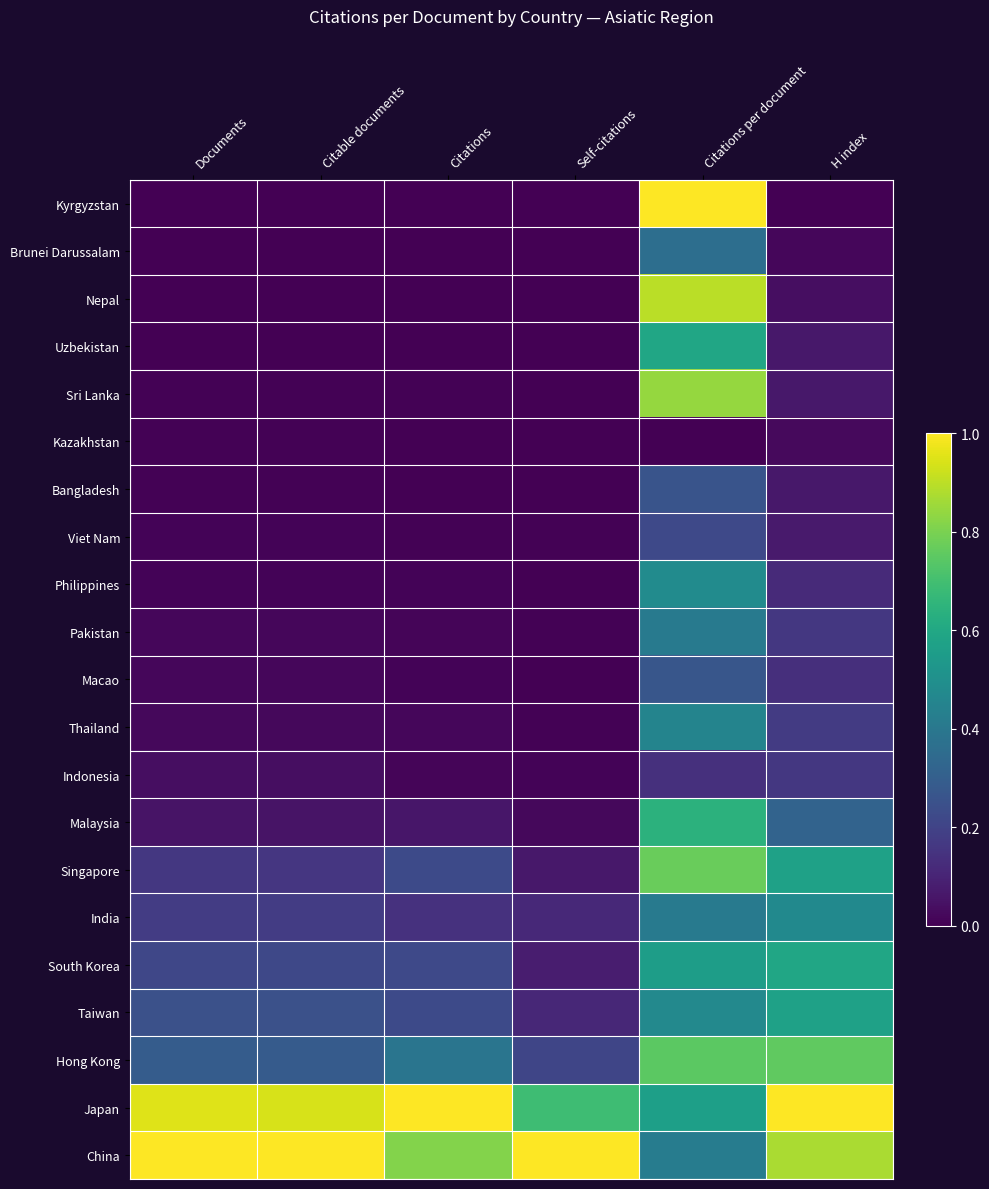

Reading left to right, transcribe all the data shown in this chart.

Kyrgyzstan: Documents=0.0	Citable documents=0.0	Citations=0.0	Self-citations=0.0	Citations per document=1.0	H index=0.0
Brunei Darussalam: Documents=0.0	Citable documents=0.0	Citations=0.0	Self-citations=0.0	Citations per document=0.4	H index=0.0
Nepal: Documents=0.0	Citable documents=0.0	Citations=0.0	Self-citations=0.0	Citations per document=0.9	H index=0.0
Uzbekistan: Documents=0.0	Citable documents=0.0	Citations=0.0	Self-citations=0.0	Citations per document=0.6	H index=0.1
Sri Lanka: Documents=0.0	Citable documents=0.0	Citations=0.0	Self-citations=0.0	Citations per document=0.8	H index=0.1
Kazakhstan: Documents=0.0	Citable documents=0.0	Citations=0.0	Self-citations=0.0	Citations per document=0.0	H index=0.0
Bangladesh: Documents=0.0	Citable documents=0.0	Citations=0.0	Self-citations=0.0	Citations per document=0.3	H index=0.1
Viet Nam: Documents=0.0	Citable documents=0.0	Citations=0.0	Self-citations=0.0	Citations per document=0.2	H index=0.1
Philippines: Documents=0.0	Citable documents=0.0	Citations=0.0	Self-citations=0.0	Citations per document=0.5	H index=0.1
Pakistan: Documents=0.0	Citable documents=0.0	Citations=0.0	Self-citations=0.0	Citations per document=0.4	H index=0.2
Macao: Documents=0.0	Citable documents=0.0	Citations=0.0	Self-citations=0.0	Citations per document=0.3	H index=0.1
Thailand: Documents=0.0	Citable documents=0.0	Citations=0.0	Self-citations=0.0	Citations per document=0.4	H index=0.2
Indonesia: Documents=0.0	Citable documents=0.0	Citations=0.0	Self-citations=0.0	Citations per document=0.1	H index=0.2
Malaysia: Documents=0.1	Citable documents=0.1	Citations=0.1	Self-citations=0.0	Citations per document=0.6	H index=0.3
Singapore: Documents=0.2	Citable documents=0.2	Citations=0.2	Self-citations=0.1	Citations per document=0.8	H index=0.6
India: Documents=0.2	Citable documents=0.2	Citations=0.1	Self-citations=0.1	Citations per document=0.4	H index=0.5
South Korea: Documents=0.2	Citable documents=0.2	Citations=0.2	Self-citations=0.1	Citations per document=0.6	H index=0.6
Taiwan: Documents=0.2	Citable documents=0.2	Citations=0.2	Self-citations=0.1	Citations per document=0.5	H index=0.6
Hong Kong: Documents=0.3	Citable documents=0.3	Citations=0.4	Self-citations=0.2	Citations per document=0.7	H index=0.8
Japan: Documents=0.9	Citable documents=0.9	Citations=1.0	Self-citations=0.7	Citations per document=0.6	H index=1.0
China: Documents=1.0	Citable documents=1.0	Citations=0.8	Self-citations=1.0	Citations per document=0.4	H index=0.9